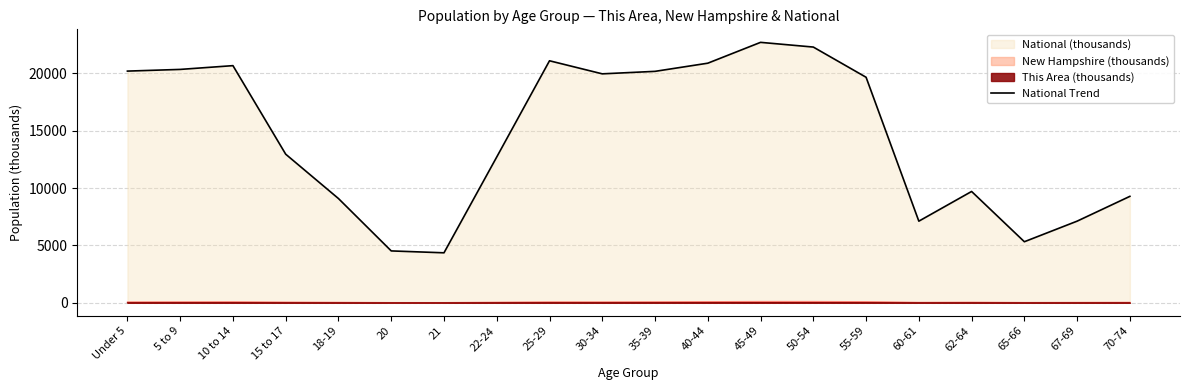

What is the difference between the values at 30-34 and 45-49?

2746.5